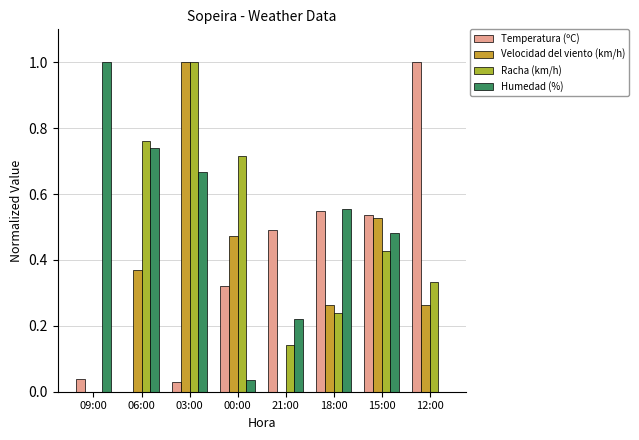

How many data points does each series have?

8